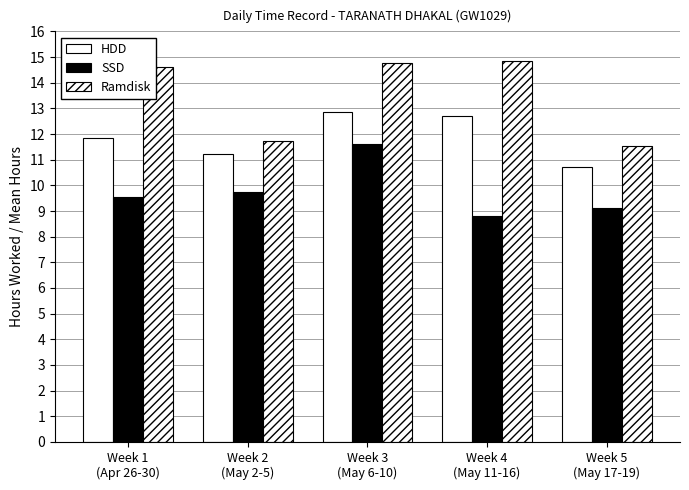

Count the number of data series in this chart.

3